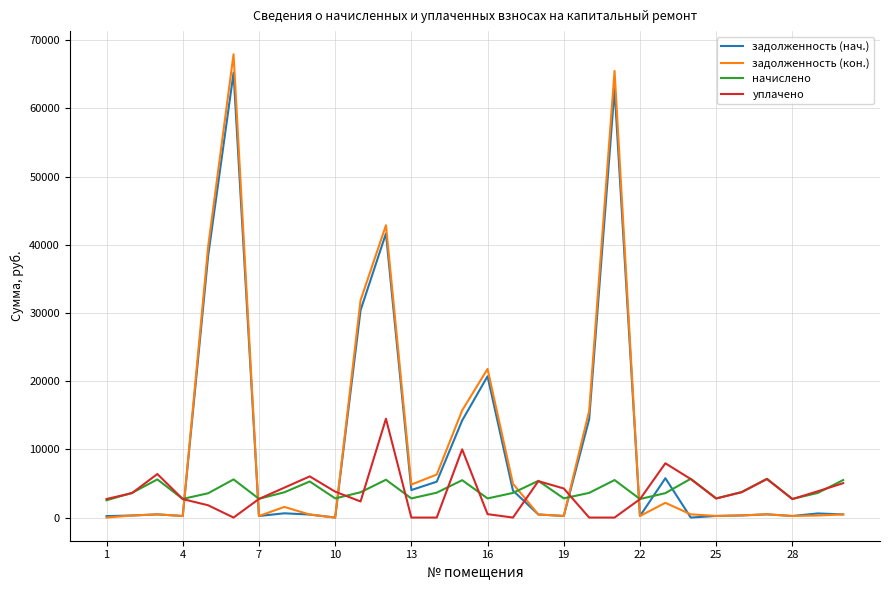

Which series has the largest range (max minus min)?

задолженность (кон.)